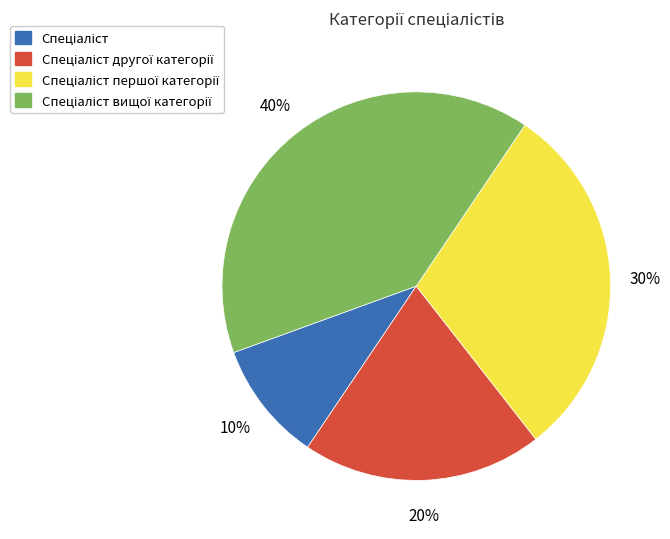

Does any single category account for the majority?

No